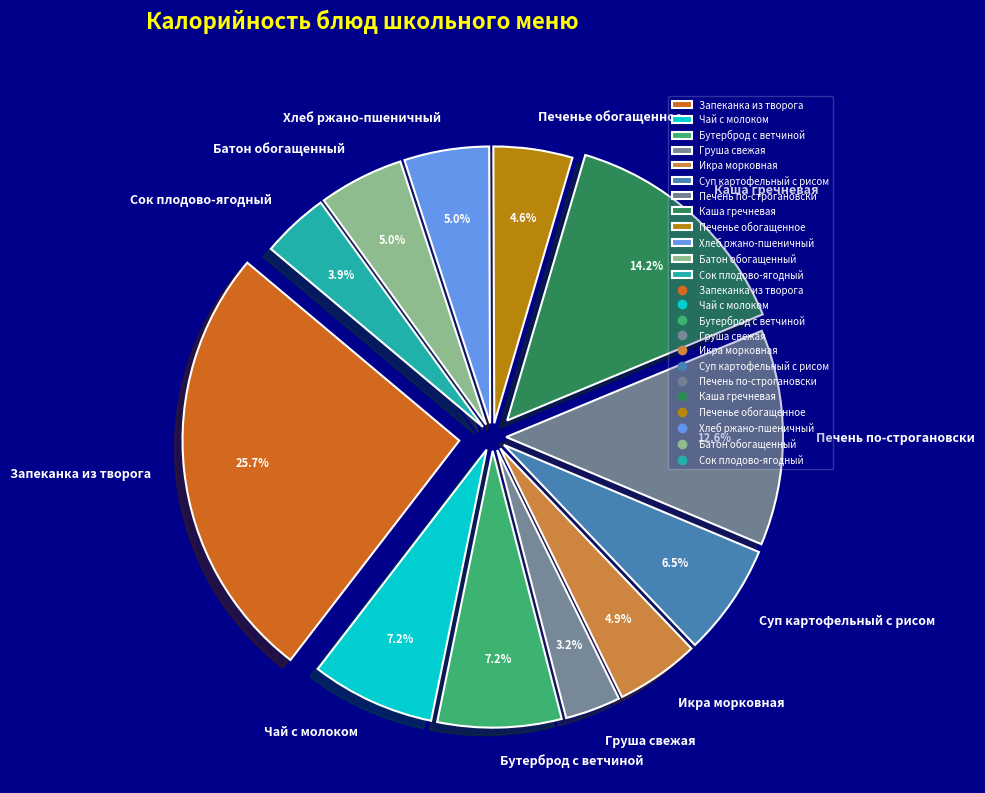

Is Запеканка из творога the majority of the pie?

No